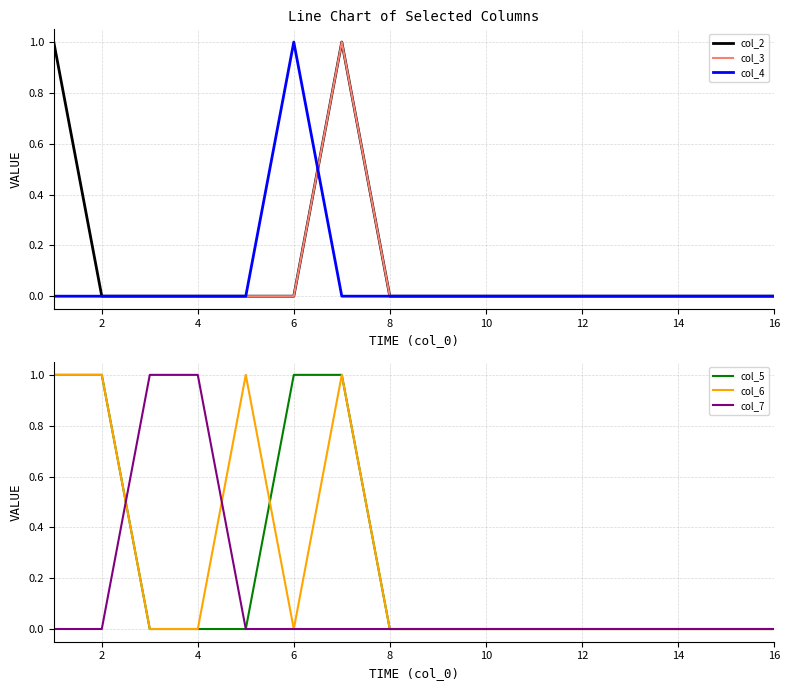

The value of col_3 at 14 is -1. True or false?

False